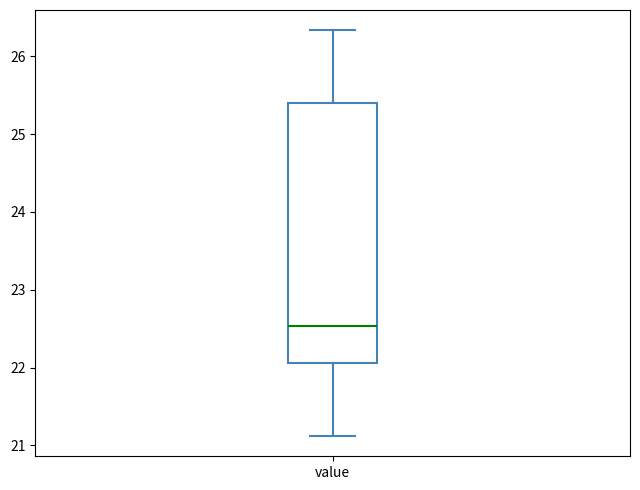

Transcribe this box plot: give where the median line is, the range the box spans, and where the two whiskers end, as read against the y-axis. The values are not printed on the chart, so give them approximately, as read against the axis.

median 22.5, box 22.1 to 25.4, whiskers 21.1 to 26.3